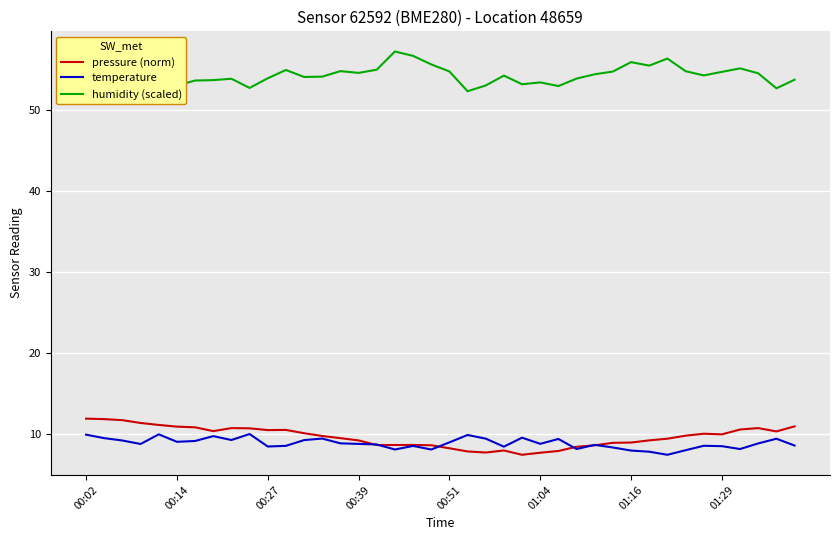

What is the lowest value of the humidity (scaled) series?

52.3